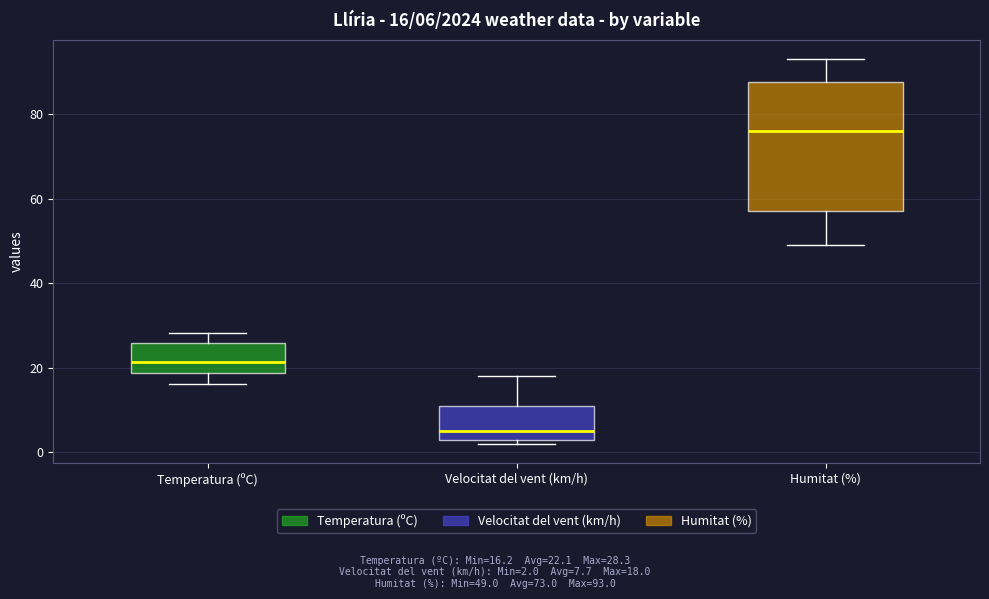

Which box has the lowest median line?

Velocitat del vent (km/h)